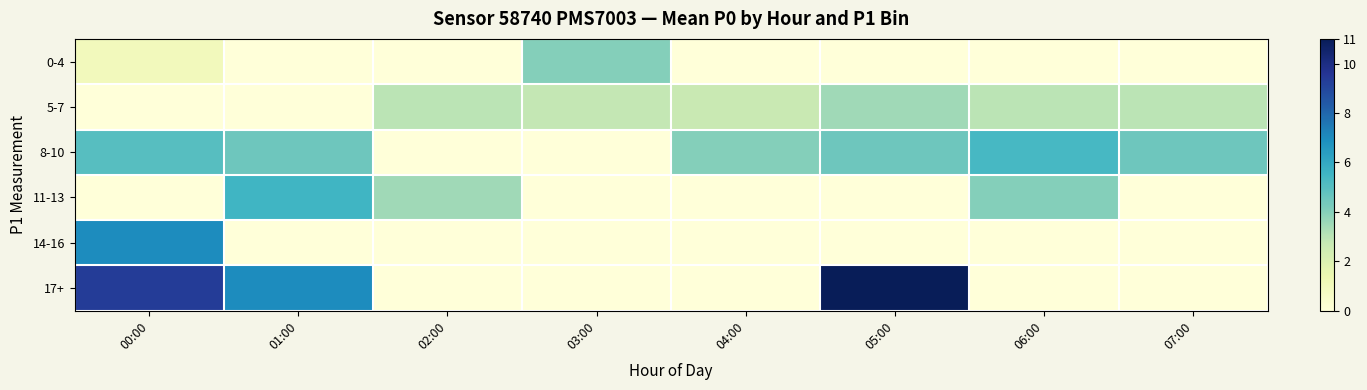

How many data points does each series have?

8